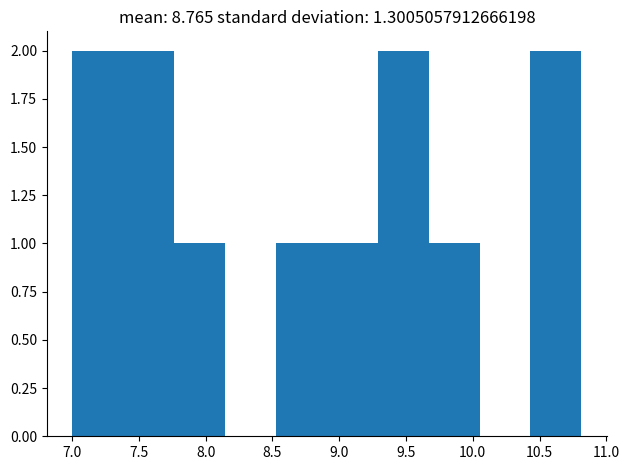

How tall is the bar that spans 10.45 to 10.80 on the x-axis? Neither the bar edges nor the heights are printed on the chart, so give them approximately, as read against the axes.

2